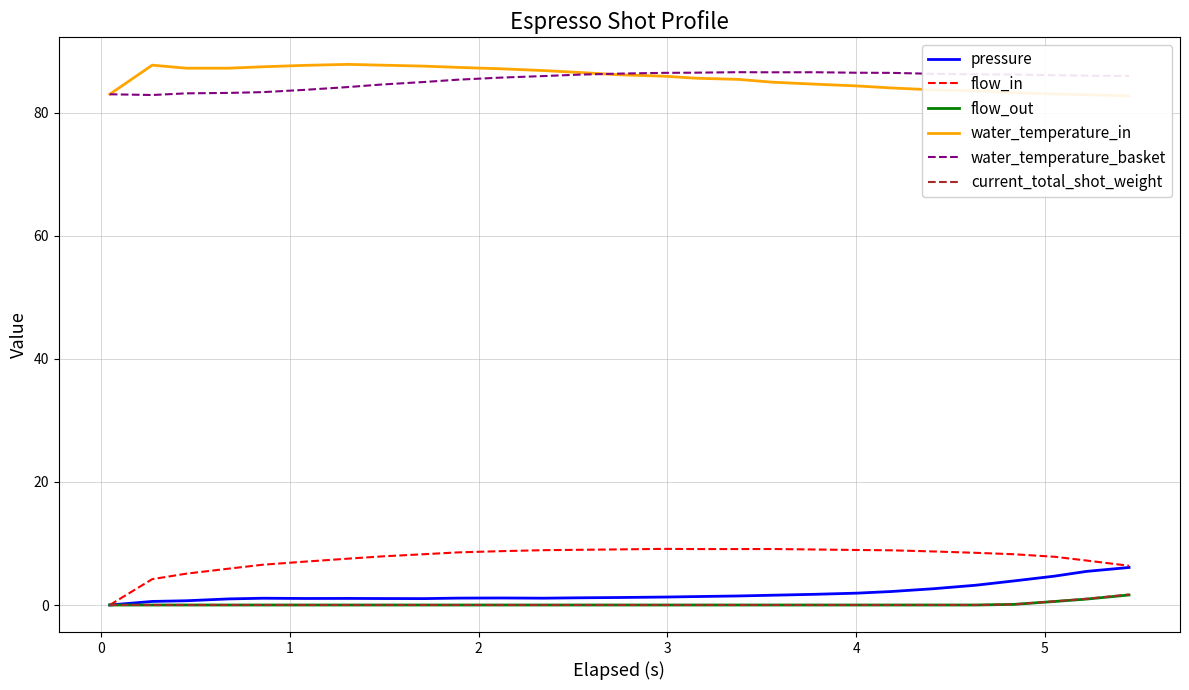

How many interior local peaks does the water_temperature_in series have?

2